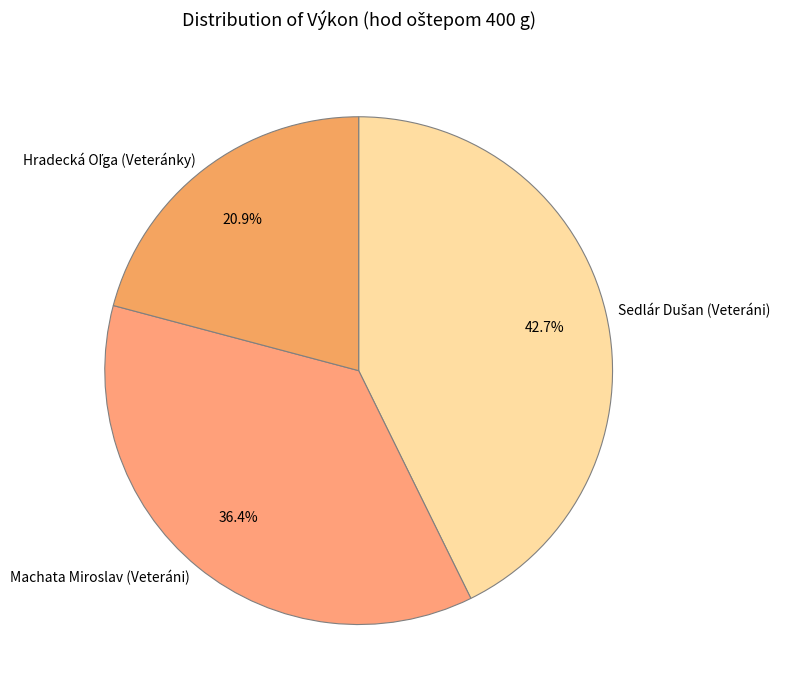

Is there any slice that represents more than half of the pie?

No